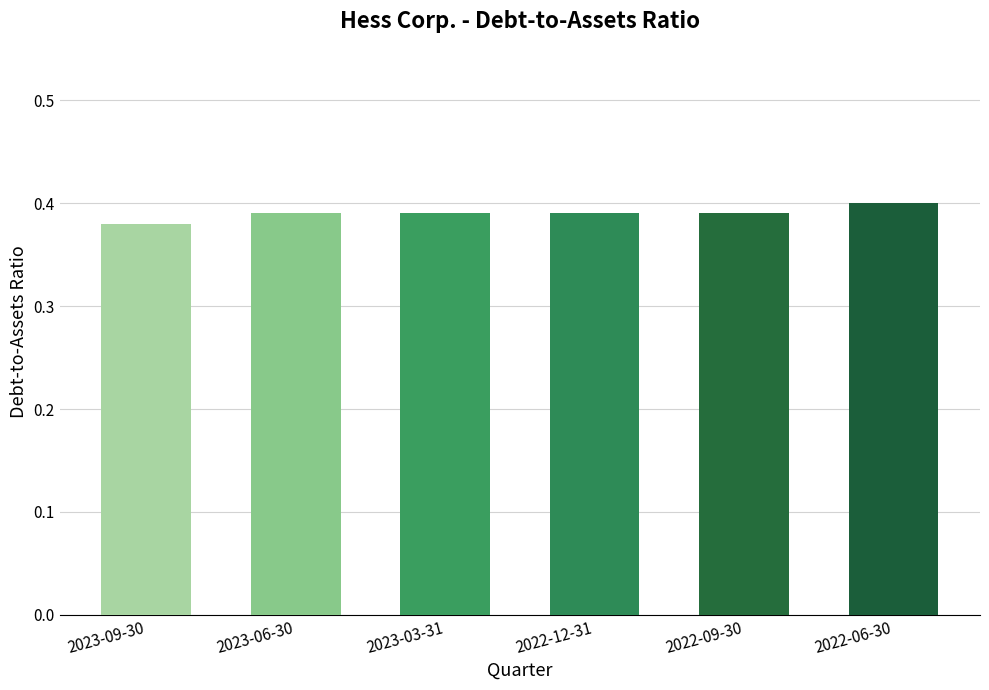

What is the label of the 2nd bar from the left?

2023-06-30